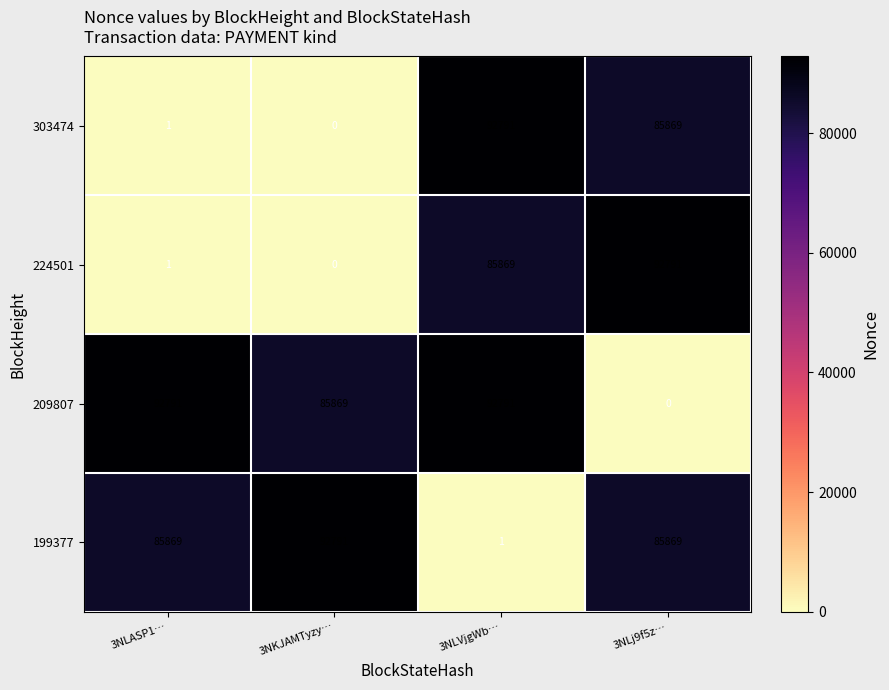

At which category is the sum across all series the highest?

3NLVjgWb…